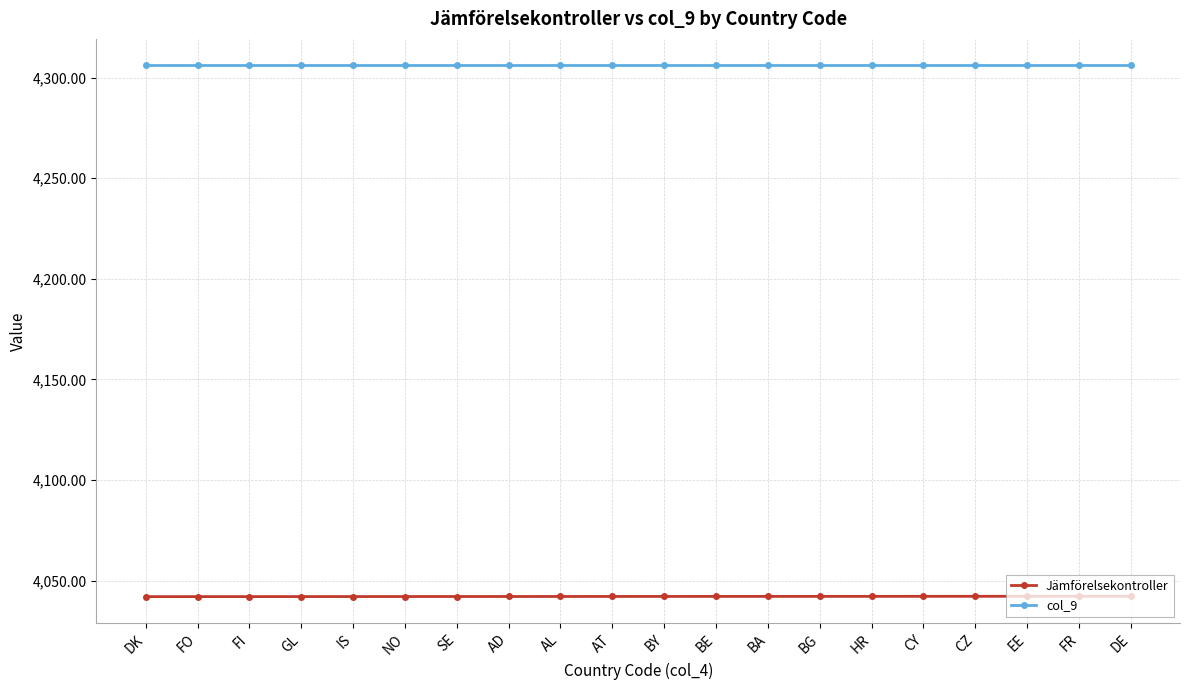

True or false: col_9 and Jämförelsekontroller cross at least once.

False